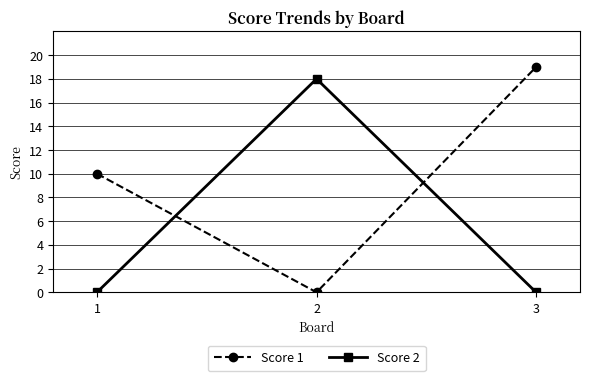

Which category has the highest value across all series?

3